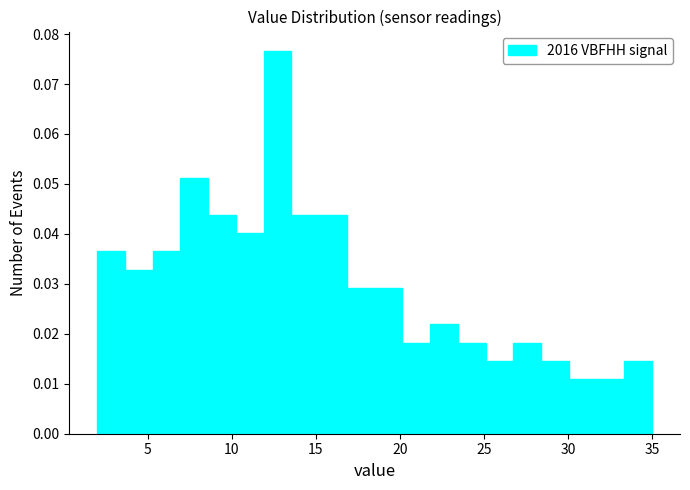

Around what value on the x-axis is the tallest bar? Give the approximate position of its centre, as read against the axis.

12.5